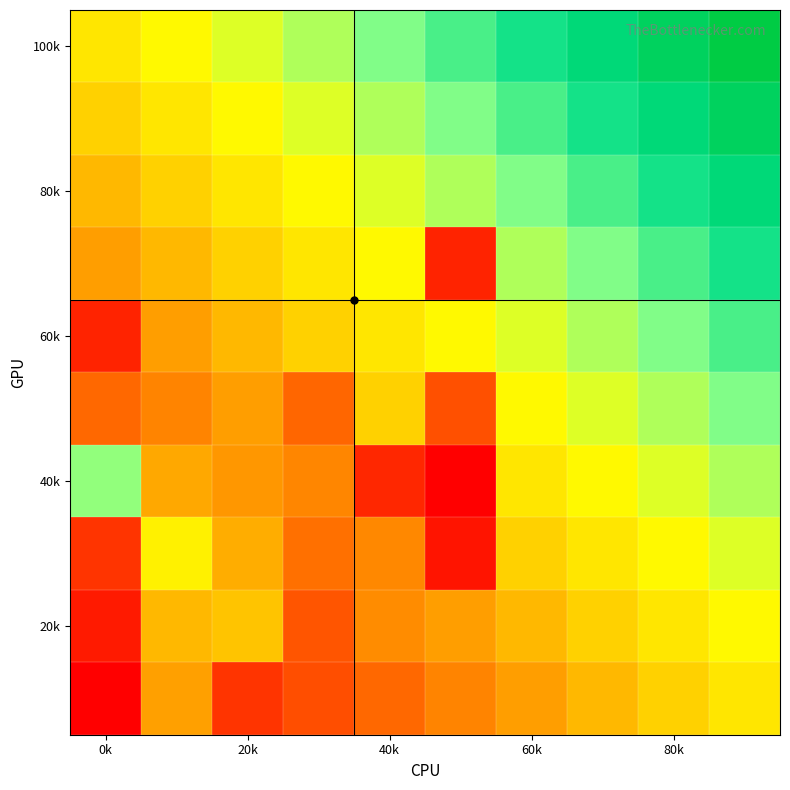

At which category is the sum across all series the highest?

9